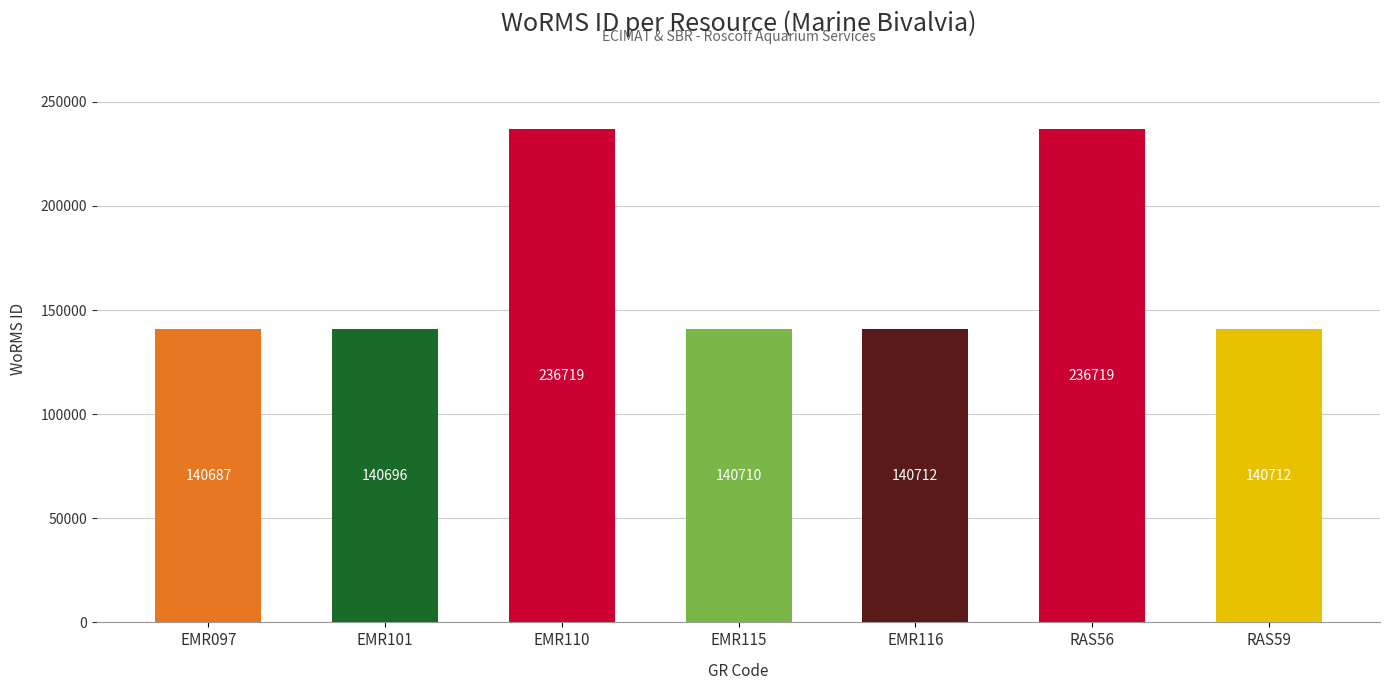

What is the approximate value at EMR097, to the nearest 100?

140700